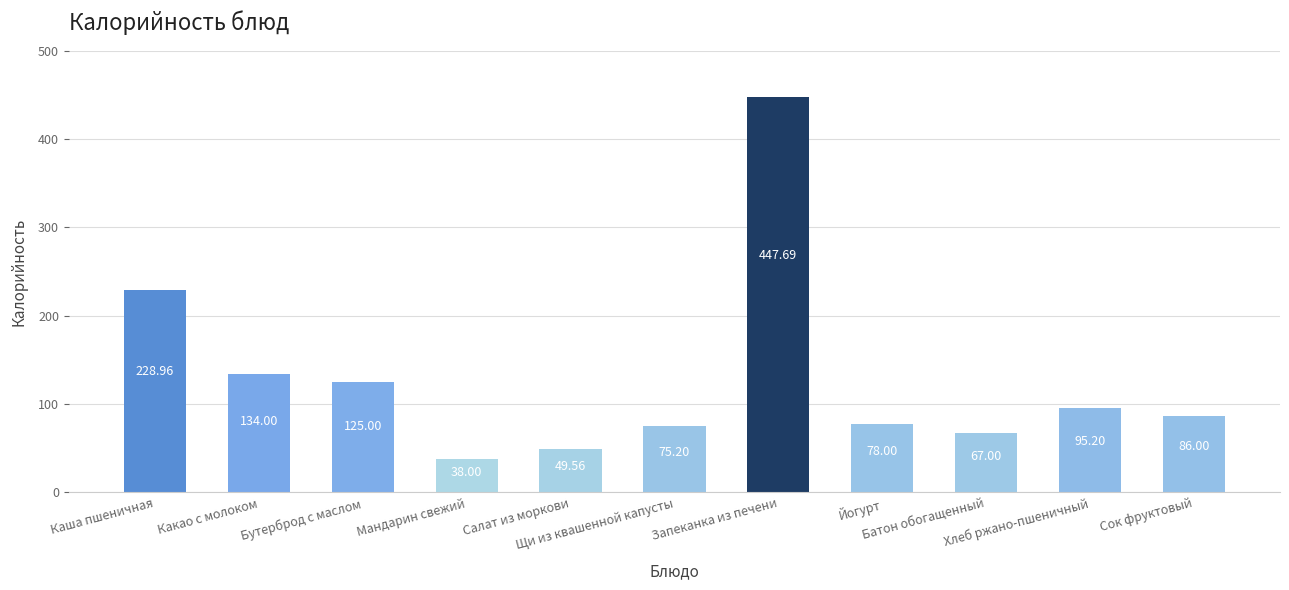

Reading left to right, transcribe all the data shown in this chart.

Каша пшеничная=229.0	Какао с молоком=134.0	Бутерброд с маслом=125.0	Мандарин свежий=38.0	Салат из моркови=49.6	Щи из квашенной капусты=75.2	Запеканка из печени=447.7	Йогурт=78.0	Батон обогащенный=67.0	Хлеб ржано-пшеничный=95.2	Сок фруктовый=86.0